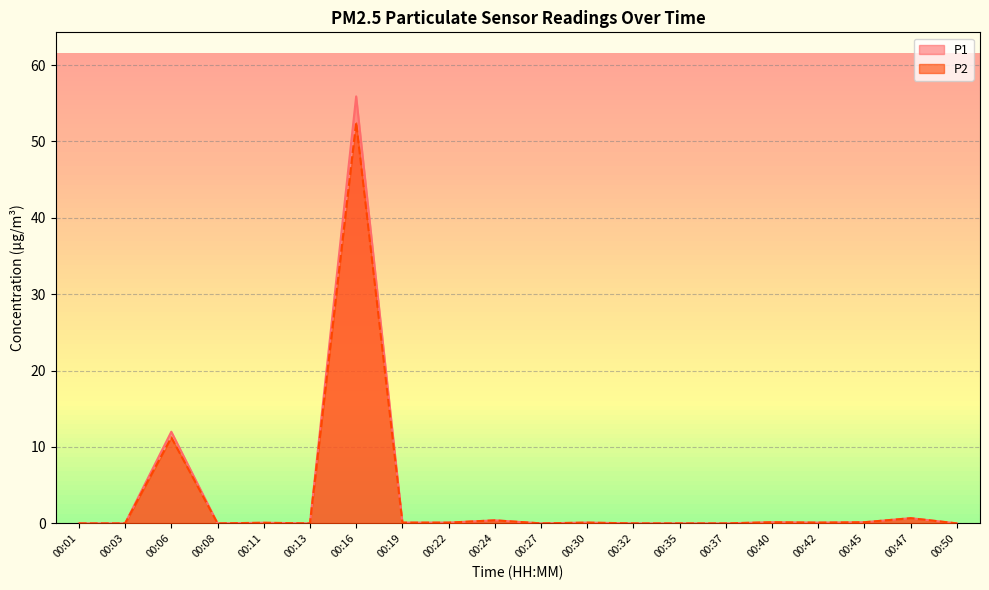

How many interior local peaks does the P1 series have?

7